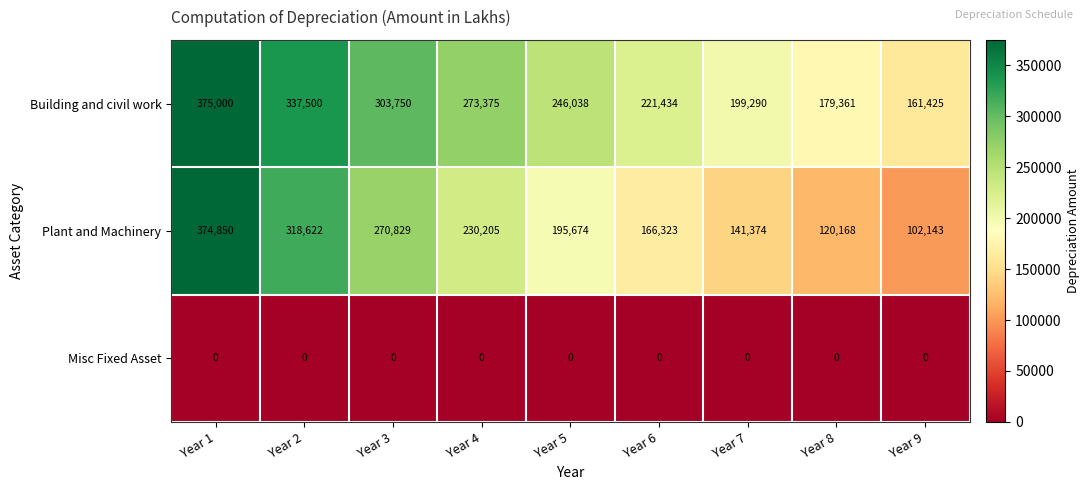

Where does the Building and civil work series first go above 246038?

Year 1